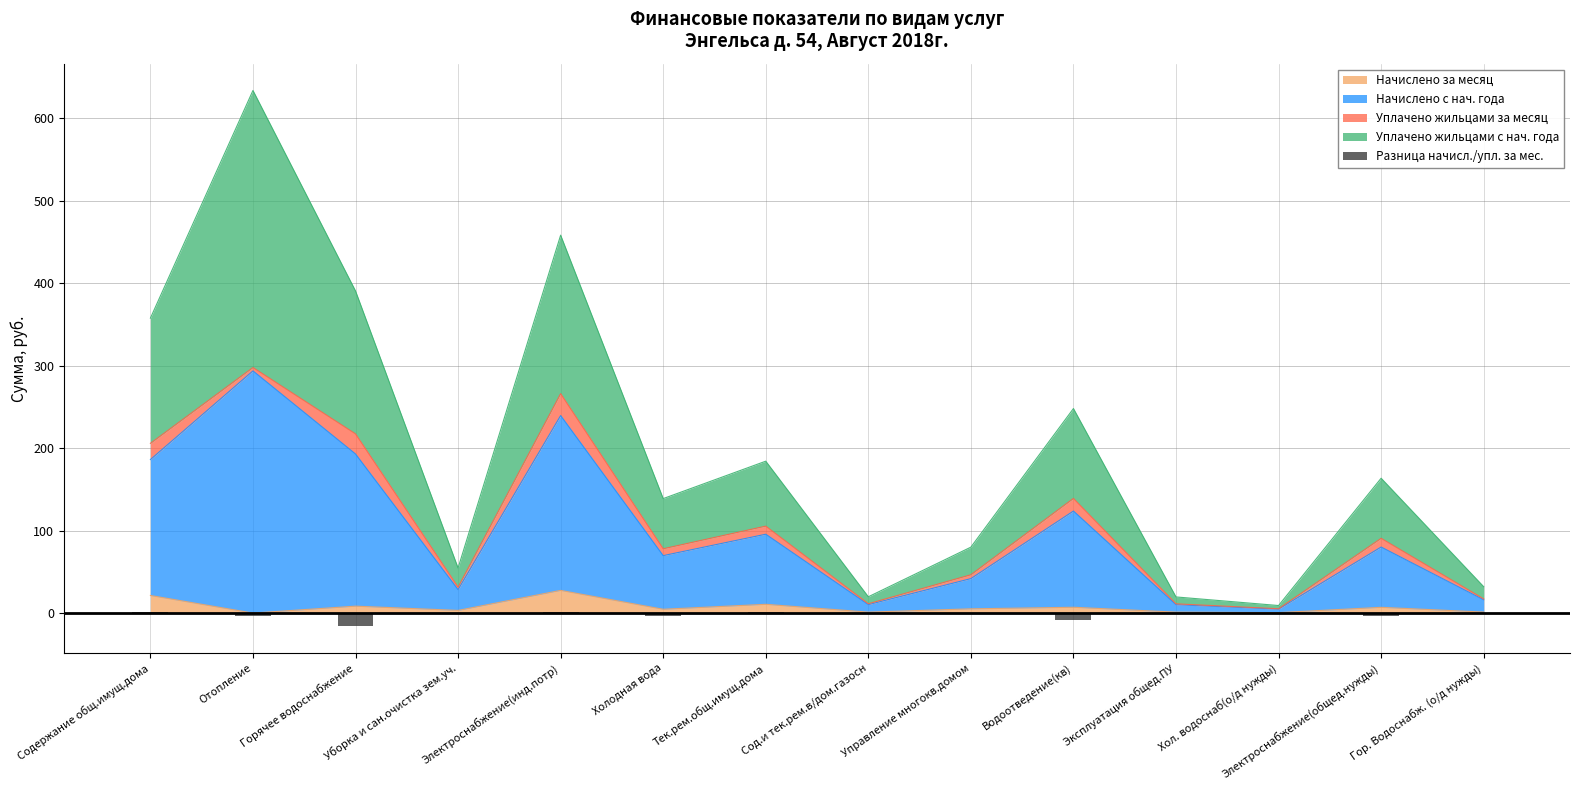

How many values are below 0?

5